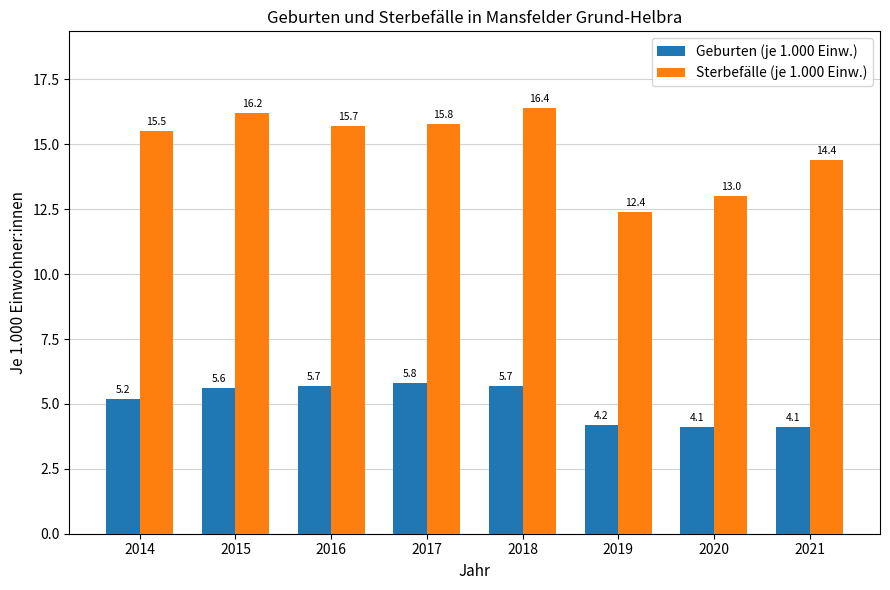

What is the minimum value for Geburten (je 1.000 Einw.)?

4.1